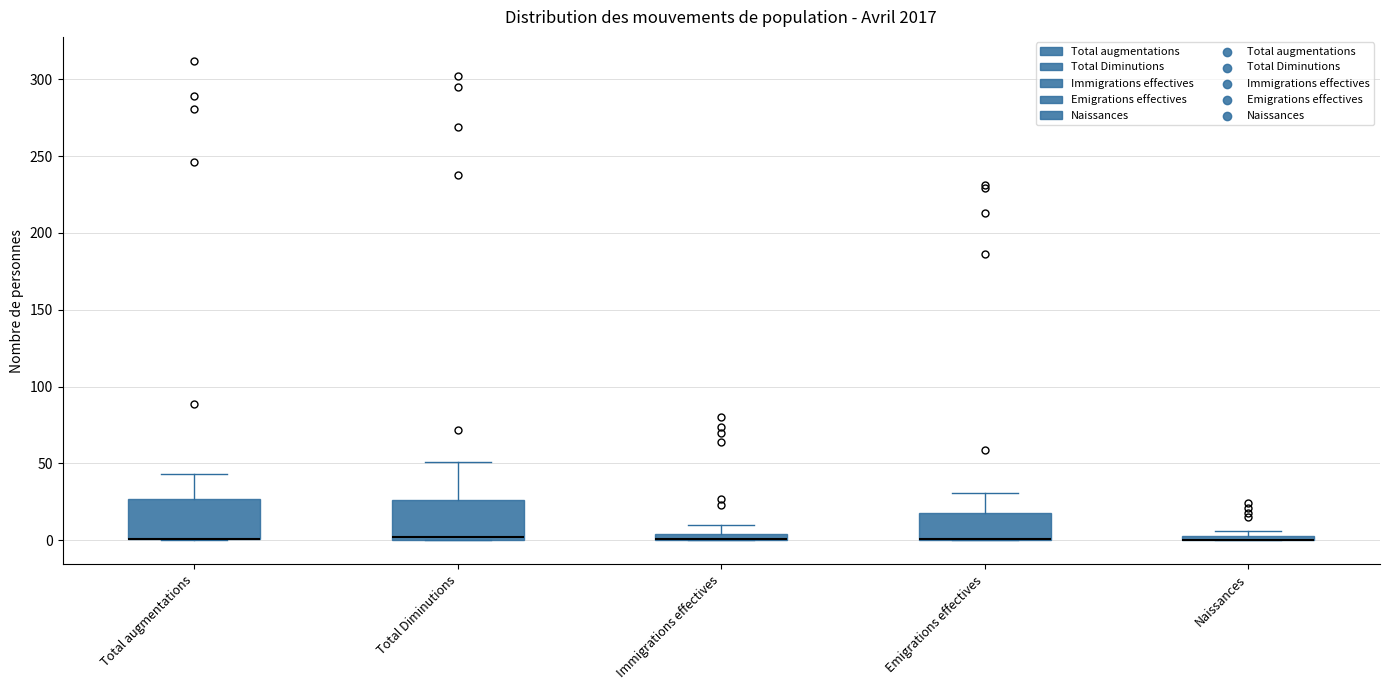

Where is the lower edge of the box for Immigrations effectives on the y-axis? The values are not printed on the chart, so give them approximately, as read against the axis.

0